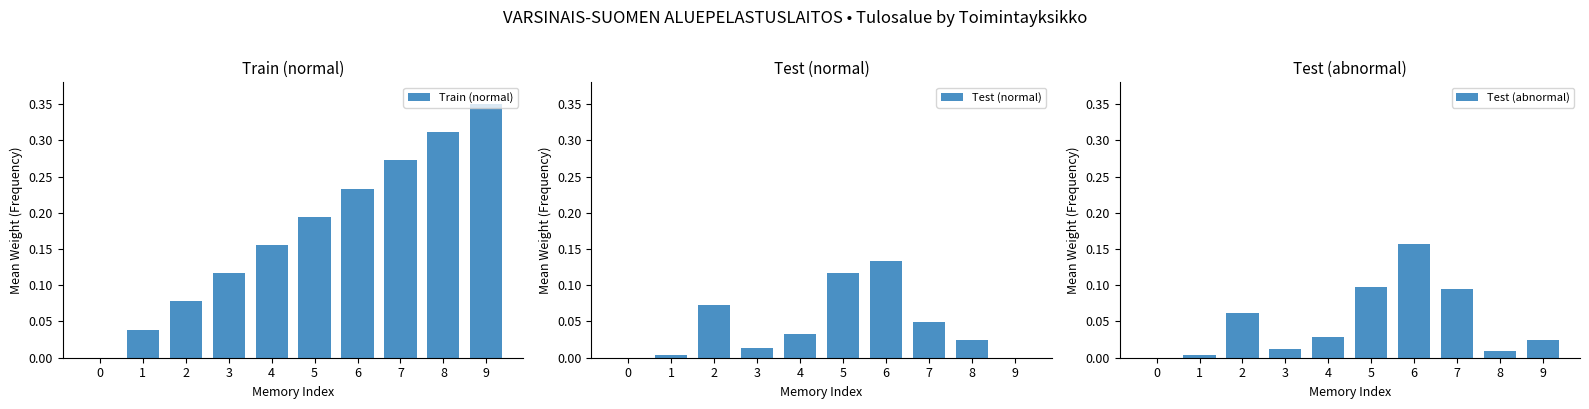

What is the maximum value shown in the chart?

0.3